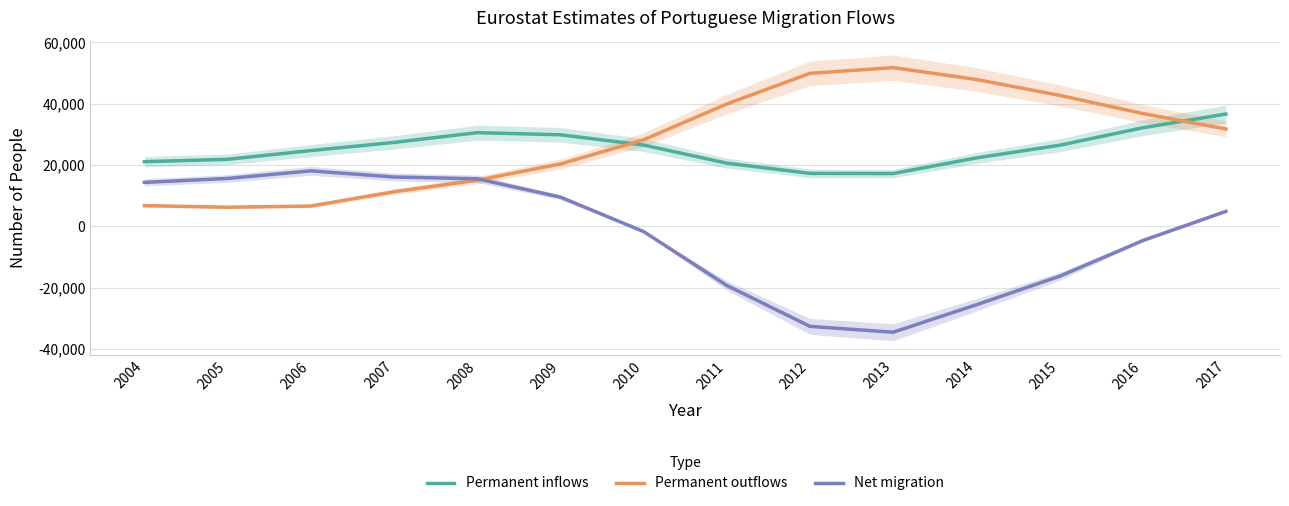

Reading left to right, list all the values displayed in this chart.

Permanent inflows: 21093.0	21858.3	24714.3	27373.3	30562.0	29866.7	26516.3	20616.0	17275.7	17225.3	22322.0	26445.7	32153.3	36639.0
Permanent outflows: 6757.0	6239.0	6616.7	11282.3	15048.7	20338.7	28219.0	39905.3	49914.0	51772.0	47911.7	42740.7	36801.0	31753.0
Net migration: 14336.0	15619.3	18097.7	16091.0	15513.3	9528.0	-1702.7	-19289.3	-32638.3	-34546.7	-25589.7	-16295.0	-4647.7	4886.0